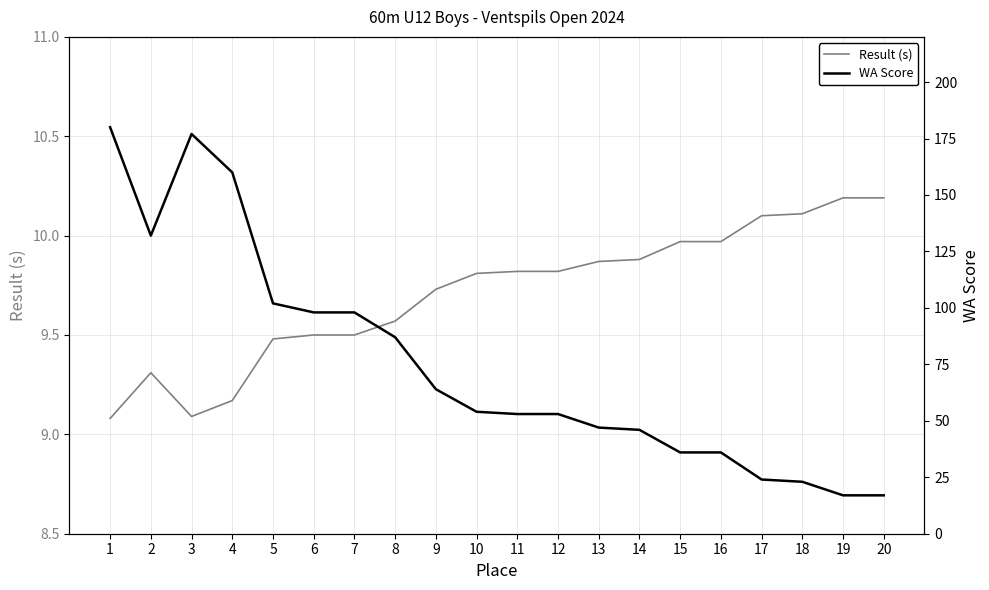

True or false: WA Score has more than 1 points higher than both neighbors.

False